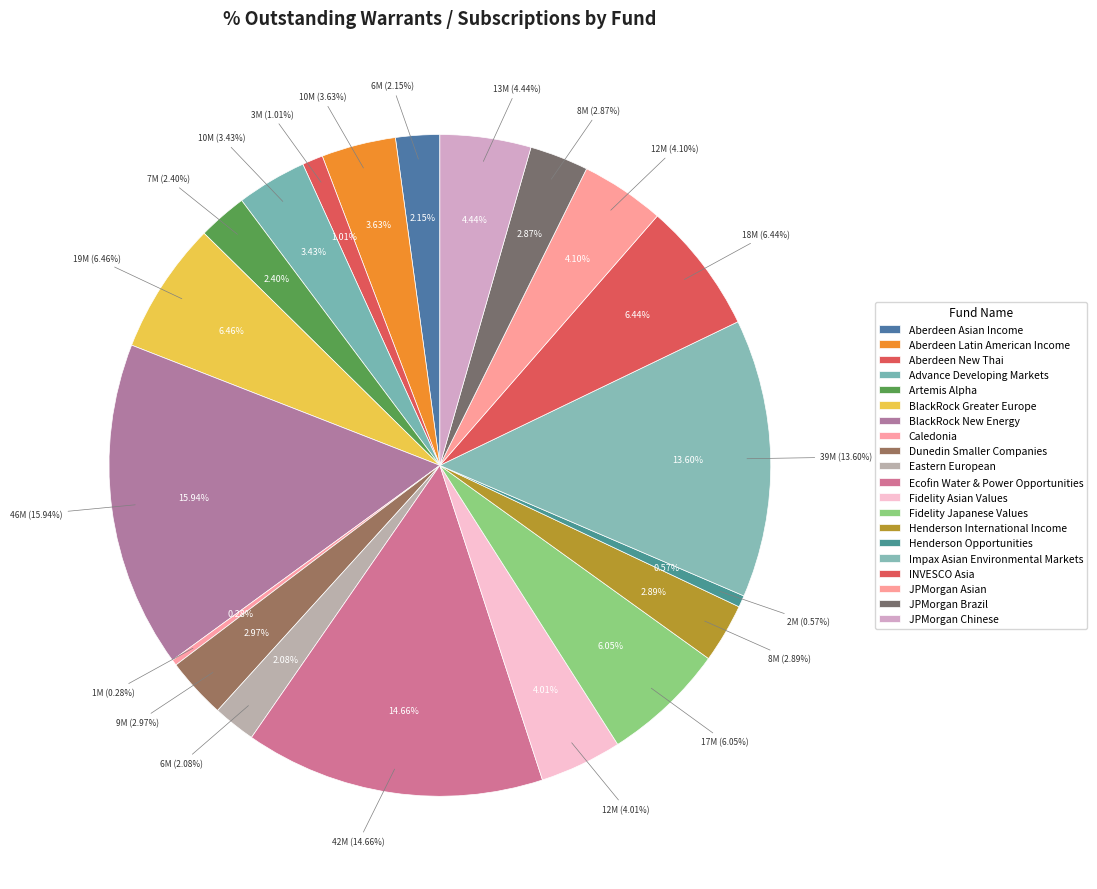

What percentage is the Fidelity Asian Values slice, to the nearest percent?

4%